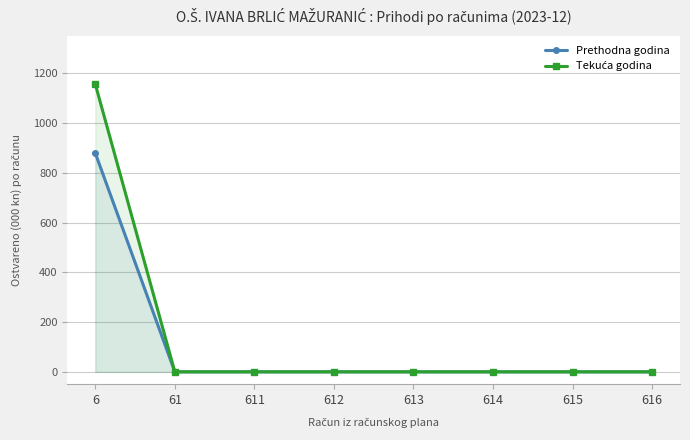

True or false: Prethodna godina and Tekuća godina intersect in this chart.

False